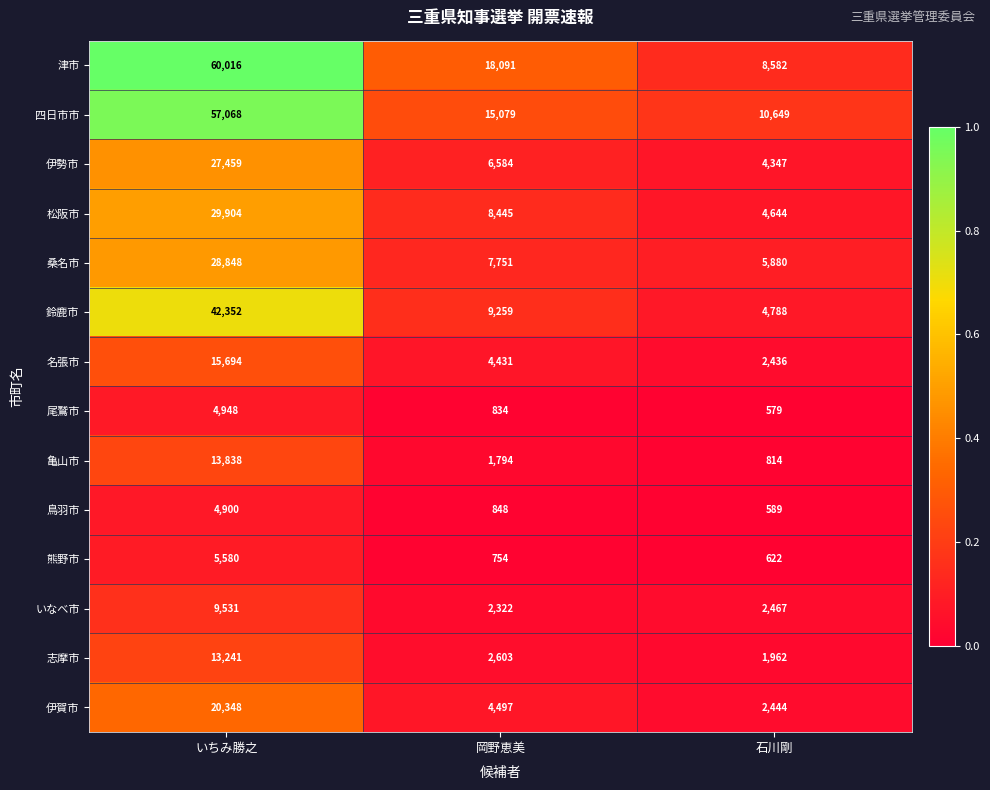

Is it true that 四日市市 equals 57068 at いちみ勝之?

True